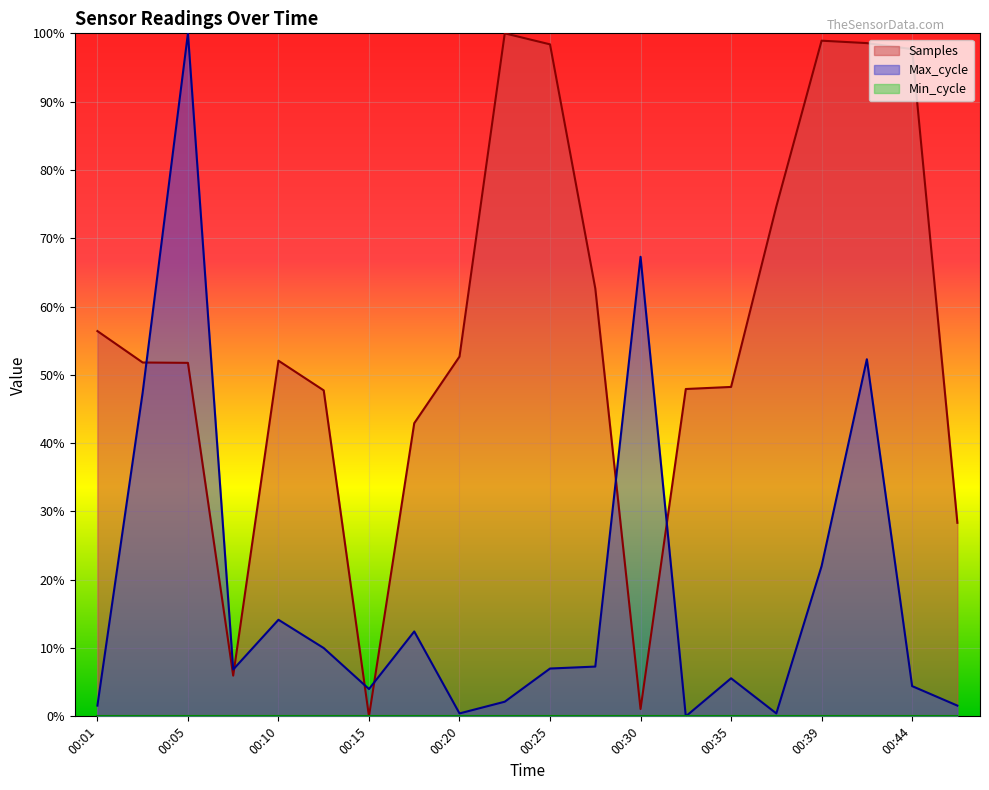

How many lines are shown in the chart?

2